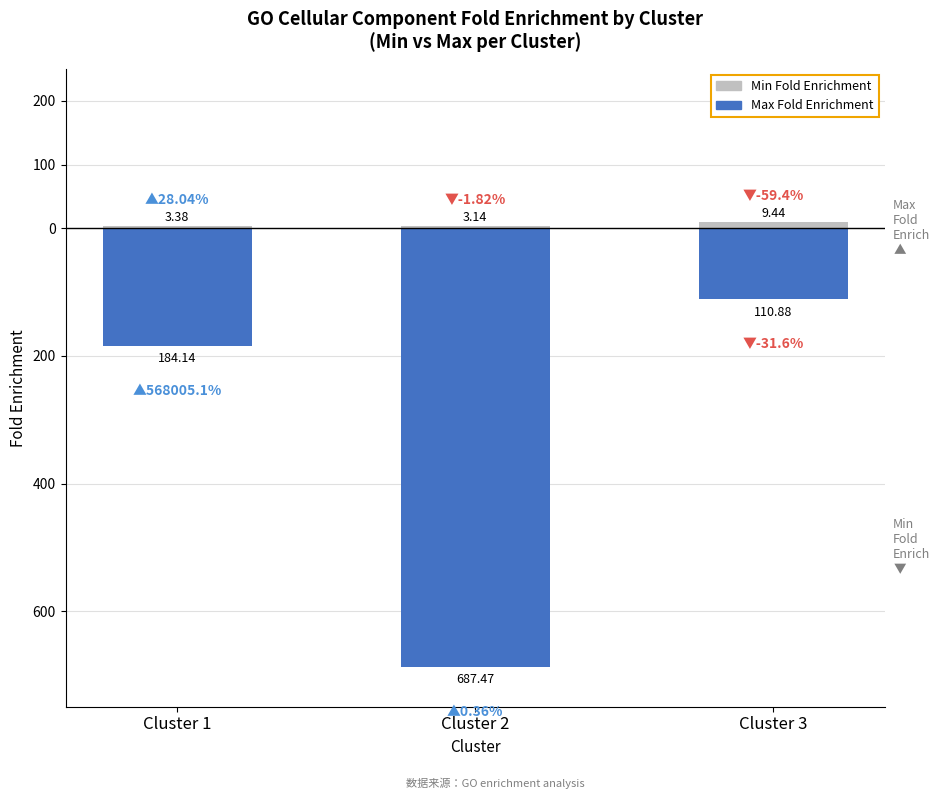

What is the total value across all series at Cluster 2?

-684.3